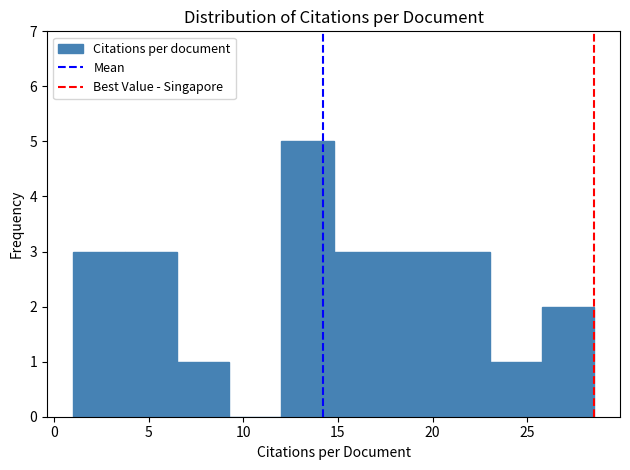

Reading left to right, list every bar in this chart as the range it spans on the x-axis followed by its height. Neither the bar edges nor the heights are printed on the chart, so give them approximately, as read against the axes.

1.0 to 4.0: 3
4.0 to 6.5: 3
6.5 to 9.5: 1
9.5 to 12.0: 0
12.0 to 15.0: 5
15.0 to 17.5: 3
17.5 to 20.5: 3
20.5 to 23.0: 3
23.0 to 26.0: 1
26.0 to 28.5: 2